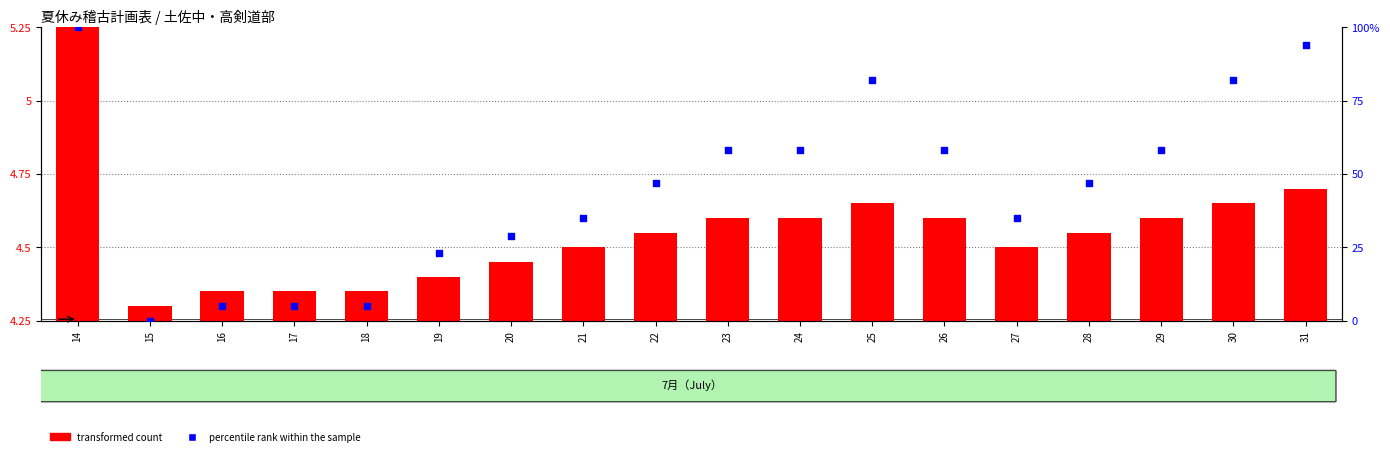

Which series contains the highest Y value?

percentile rank within the sample